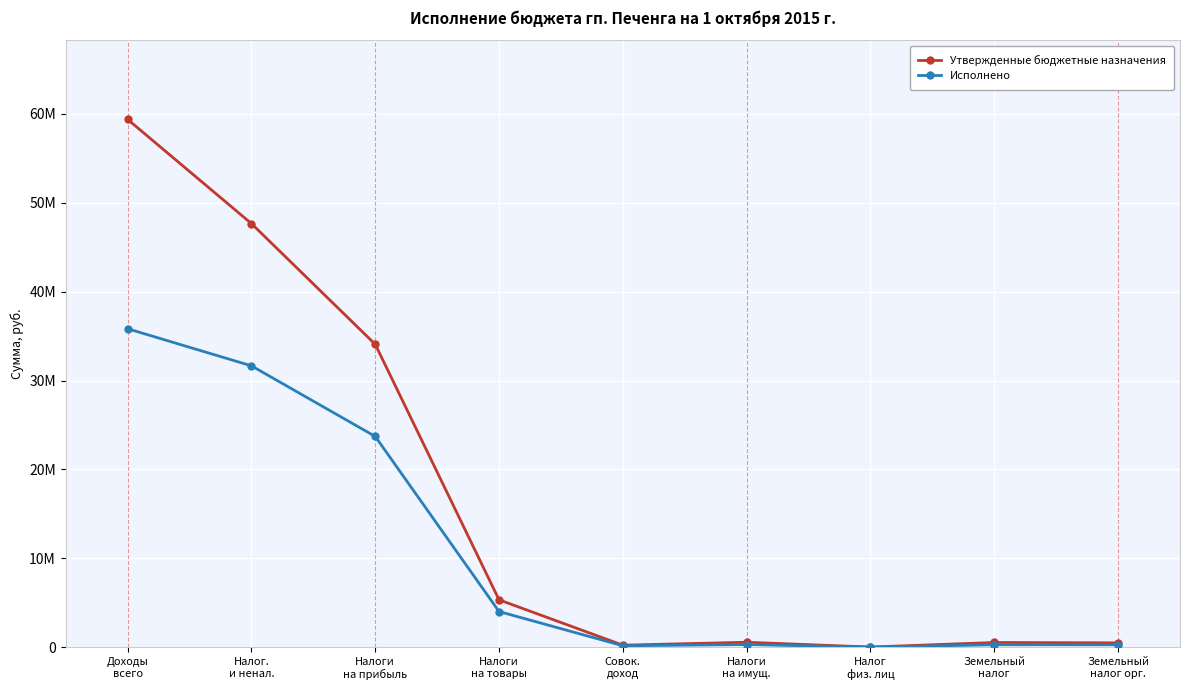

Rank the series by their average value, from highest to lowest.

Утвержденные бюджетные назначения, Исполнено